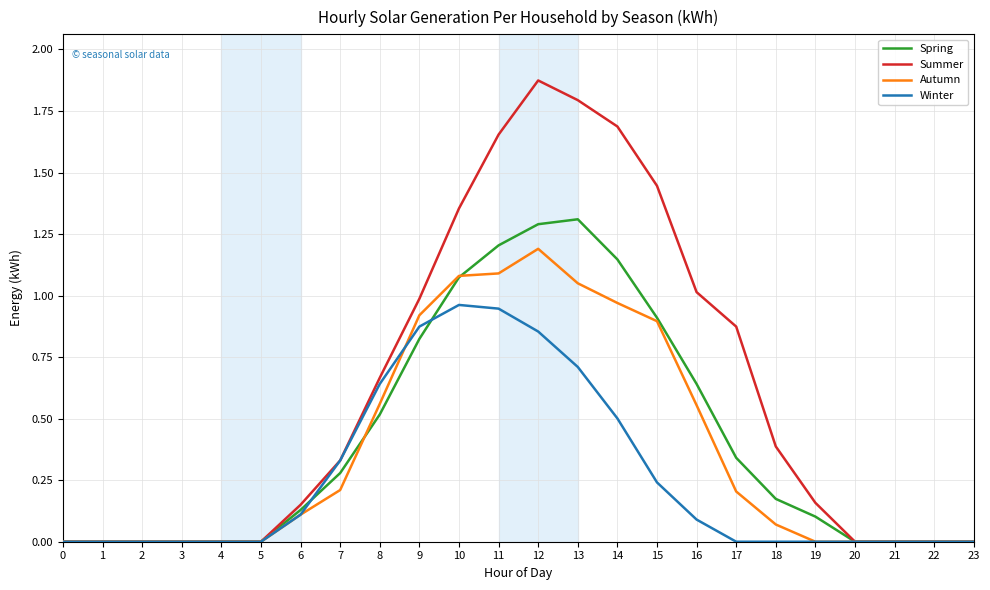

At 17, list the series in order from smallest to largest.

Winter, Autumn, Spring, Summer